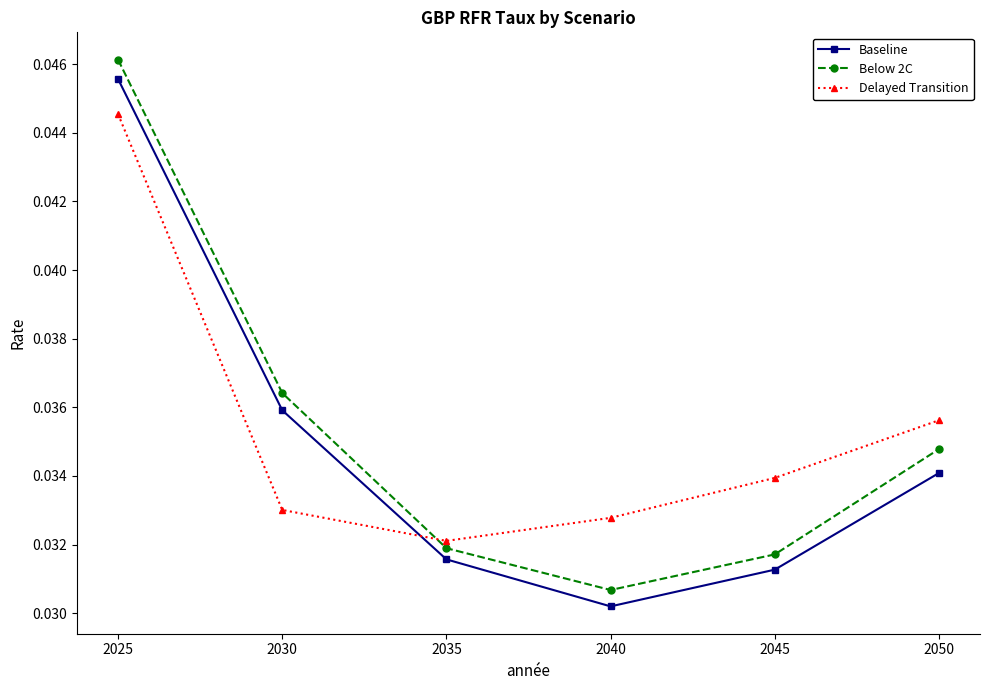

Which series has the widest spread of values?

Below 2C